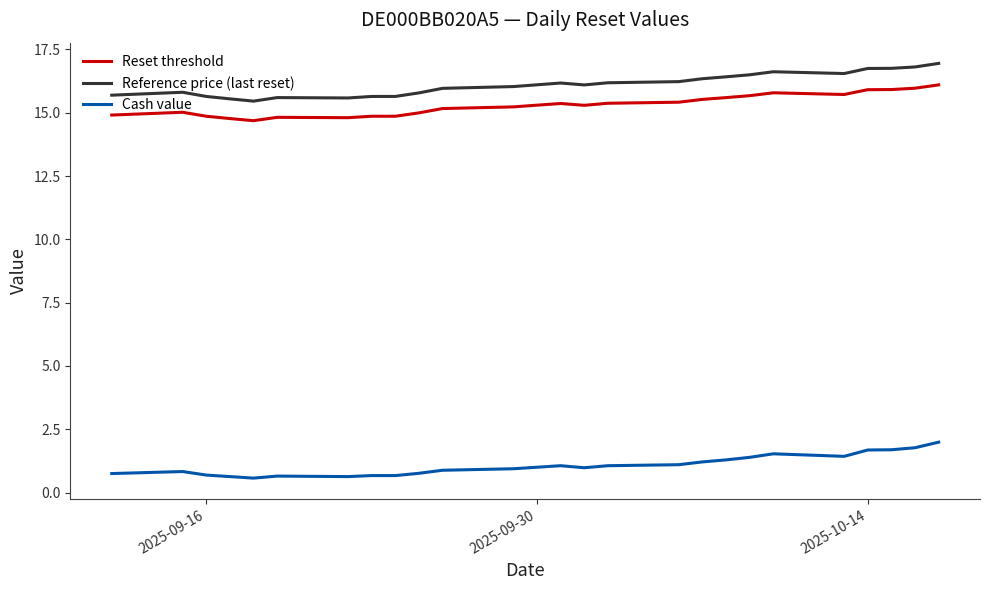

True or false: Reset threshold and Reference price (last reset) intersect in this chart.

False